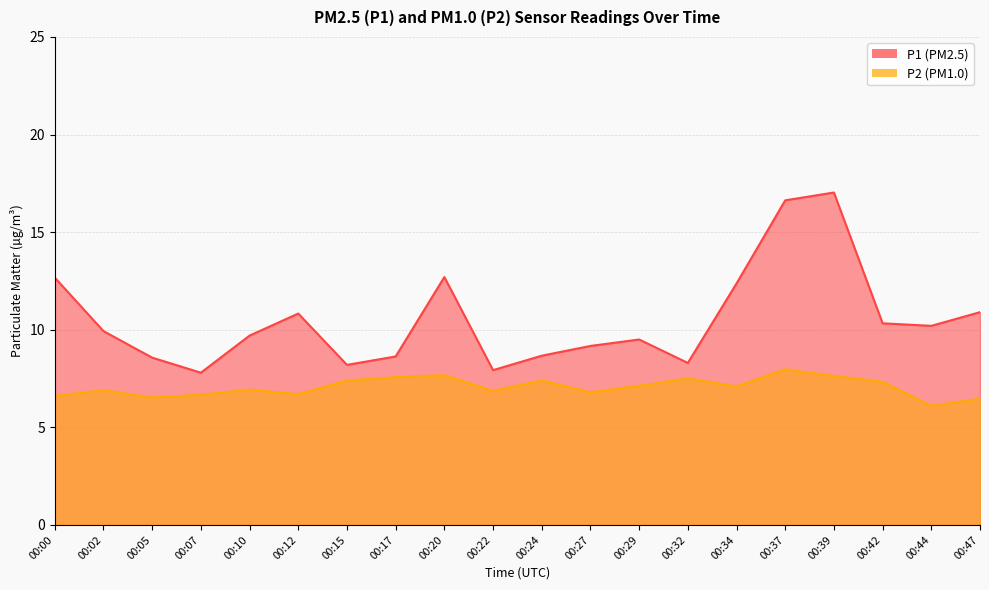

What is the value of the P1 point at the 14th from the left?

8.3